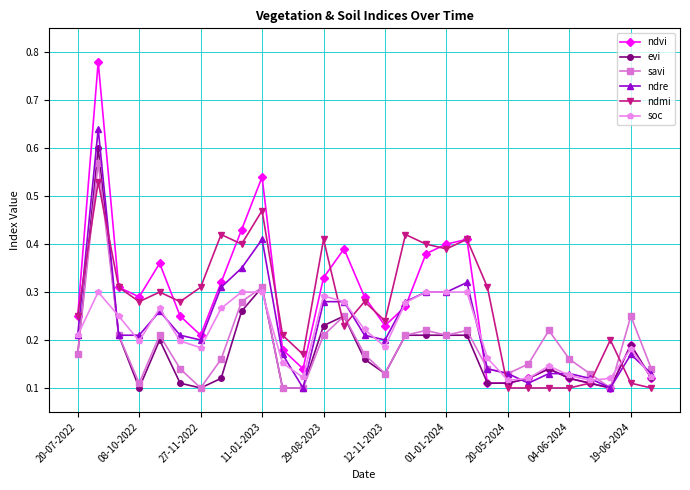

Which series has the largest range (max minus min)?

ndvi